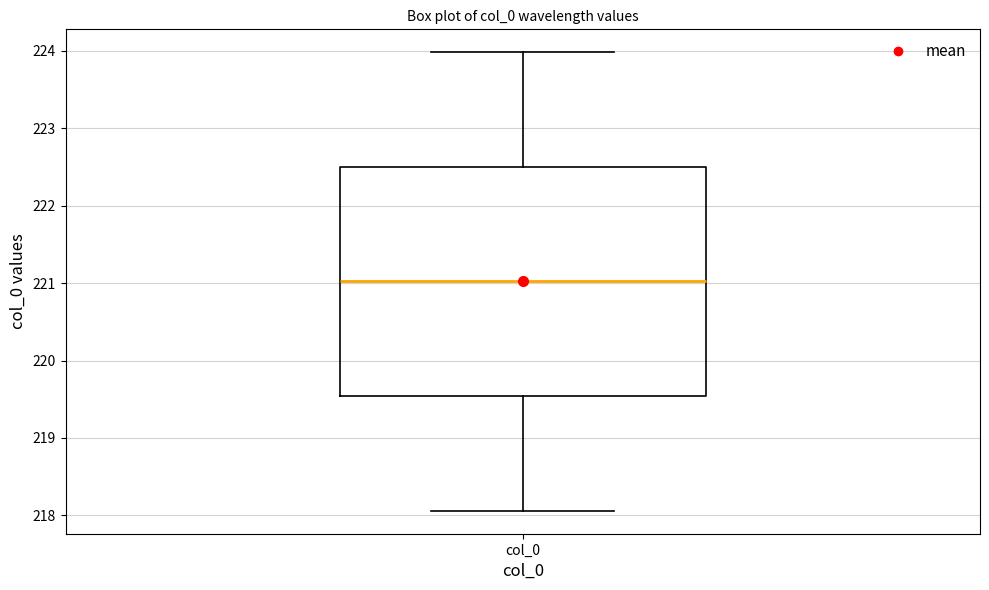

Where does the upper whisker of the box for col_0 end on the y-axis? The values are not printed on the chart, so give them approximately, as read against the axis.

224.0